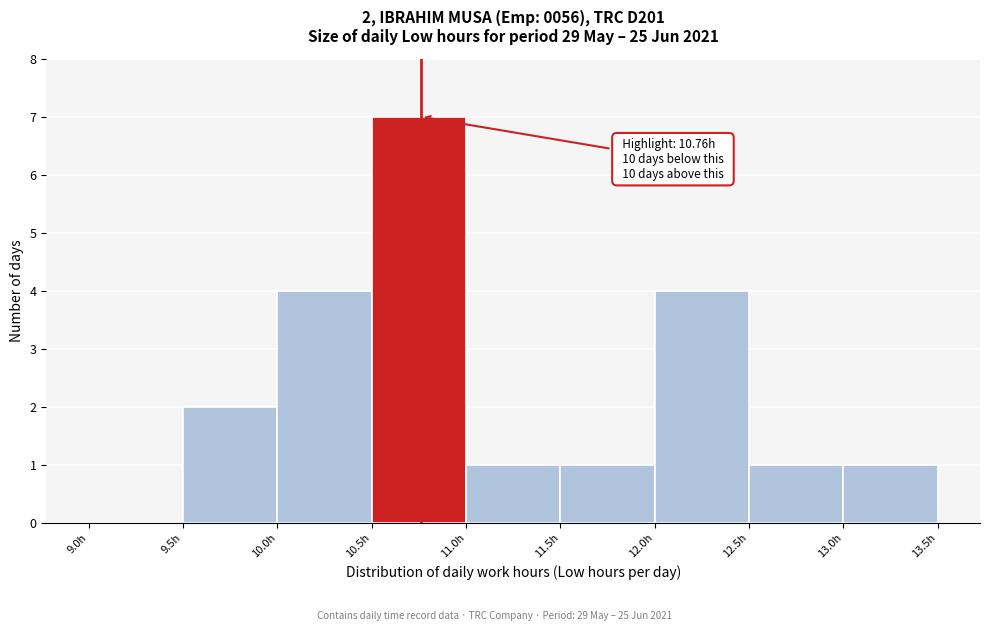

Which range on the x-axis has the tallest bar?

10.5 to 11.0